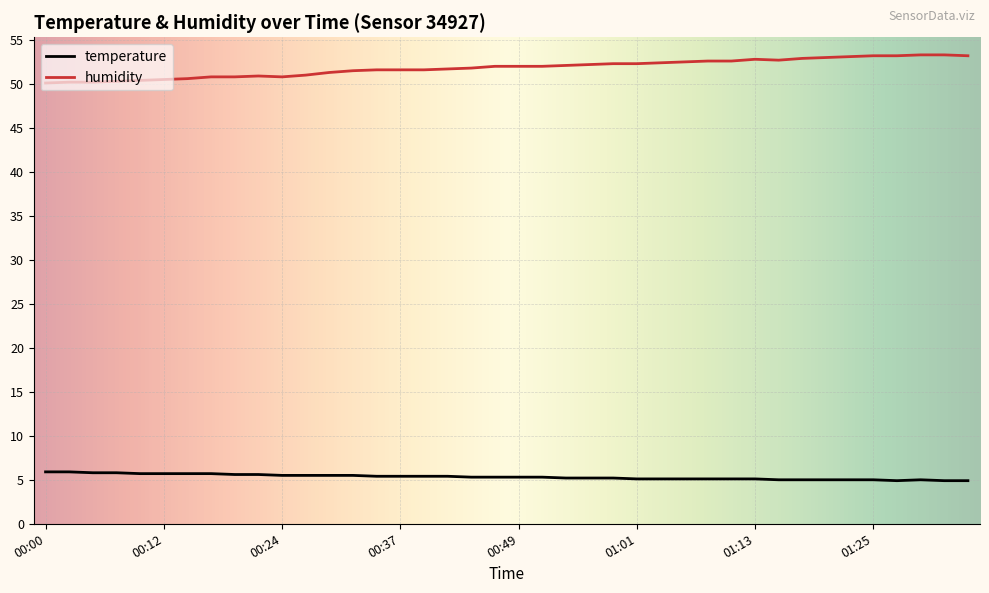

Rank the series by their average value, from lowest to highest.

temperature, humidity